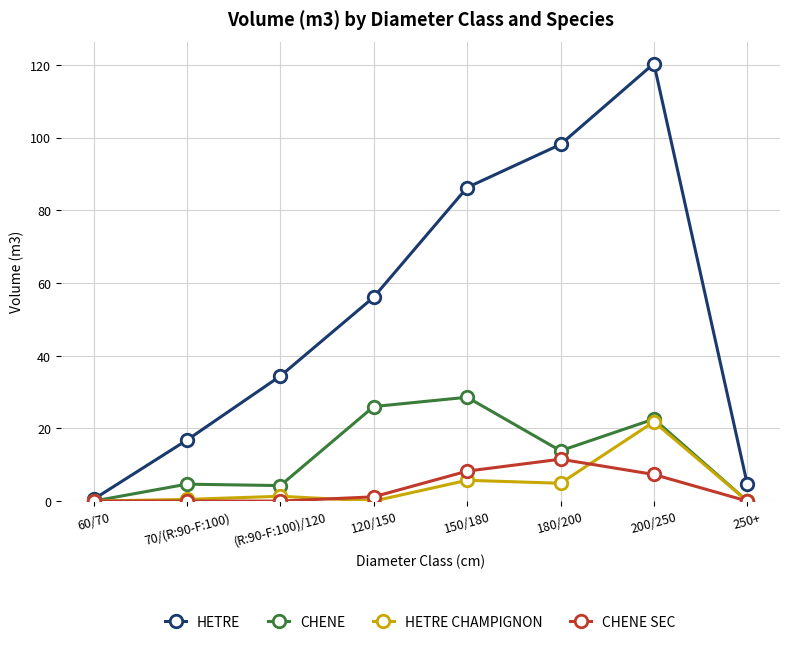

Count the number of categories in the chart.

8